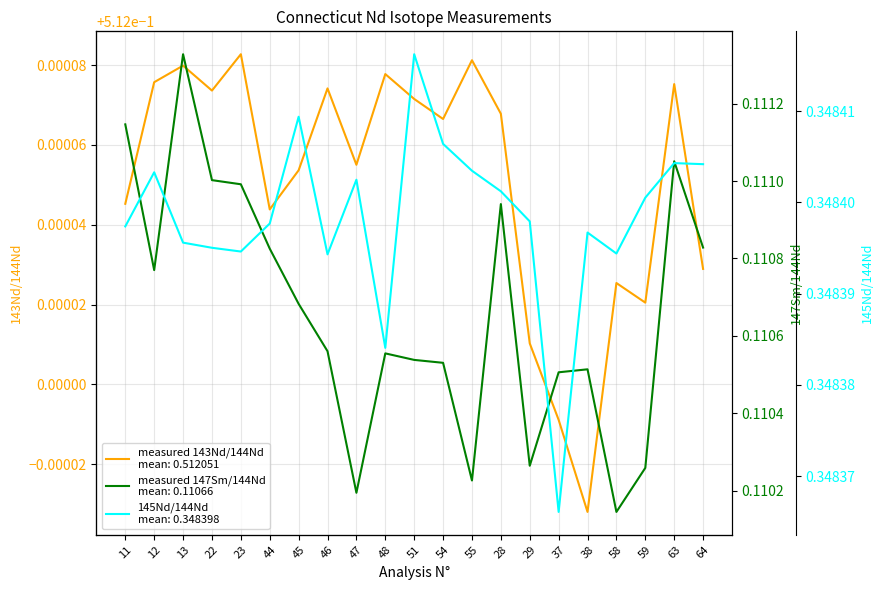

What is the approximate value of measured 143Nd/144Nd at 22?

0.5